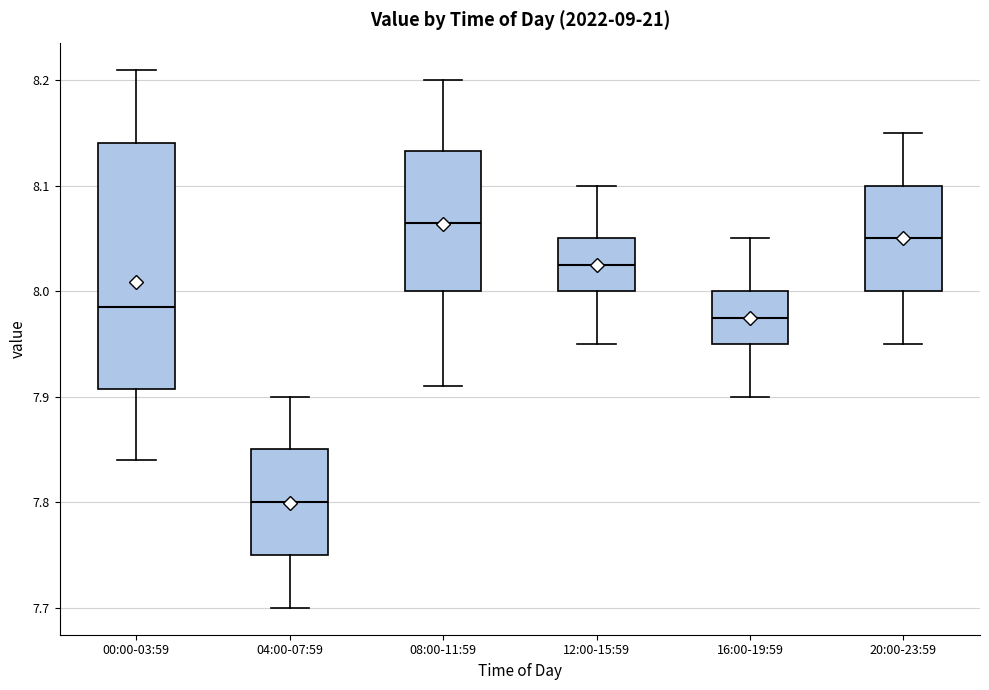

Which box has the highest median line?

08:00-11:59